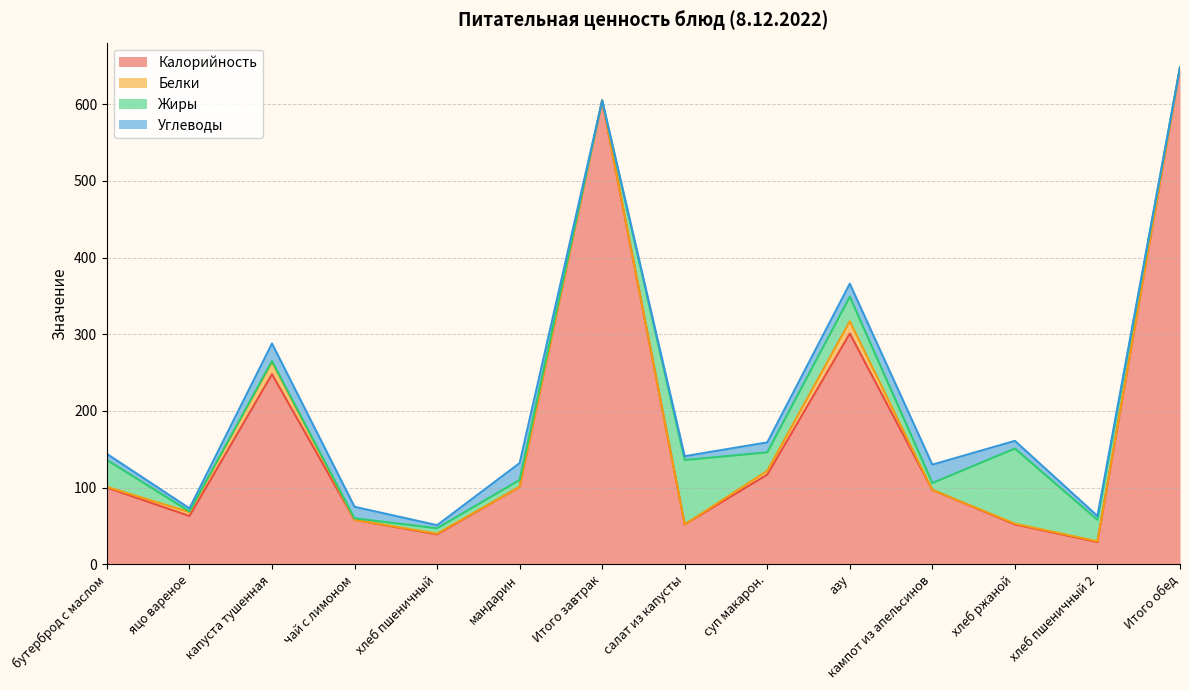

What are all the series names shown in the legend?

Калорийность, Белки, Жиры, Углеводы